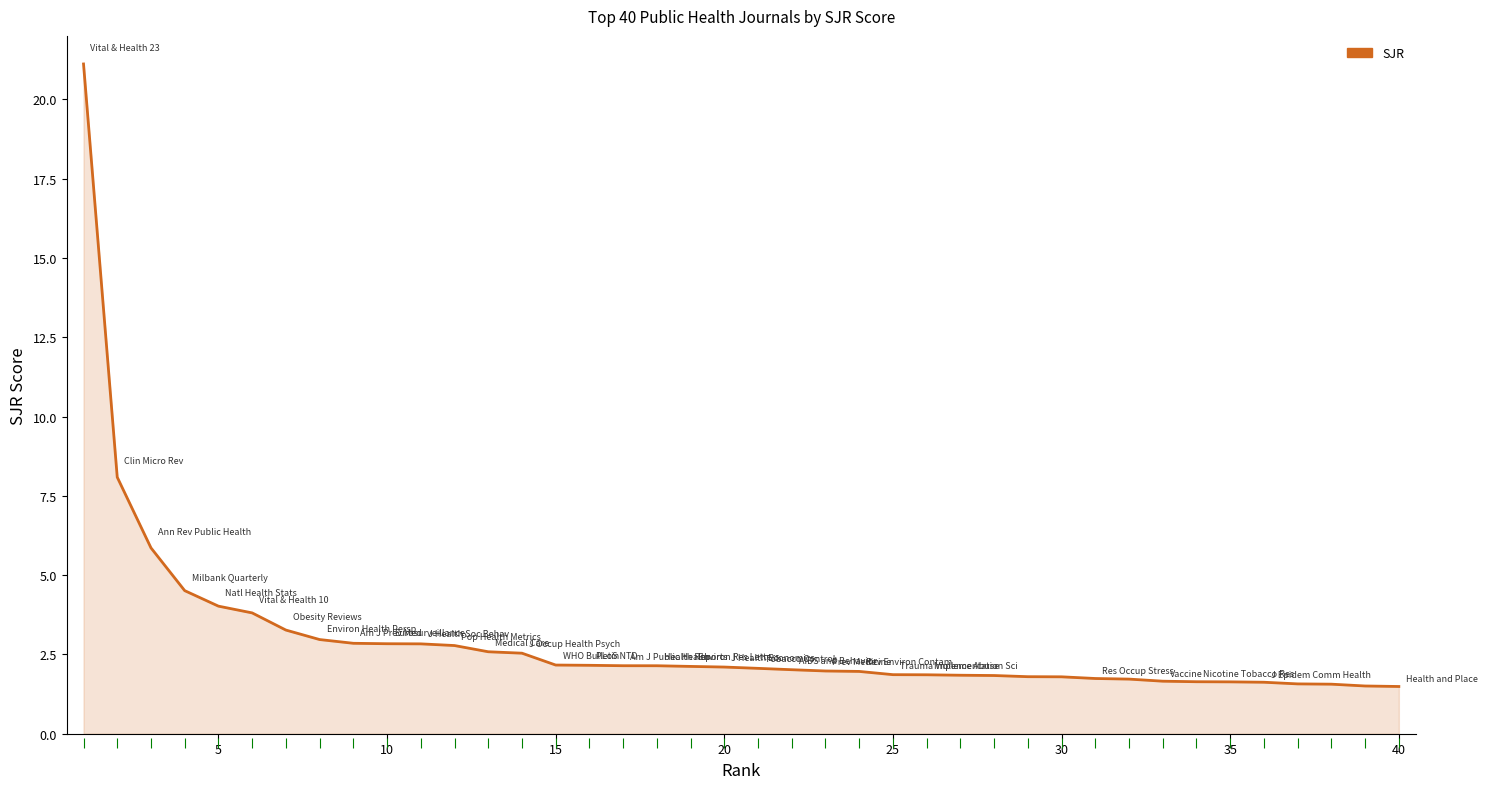

What is the ratio of the value at 5 to the value at 30?

2.5